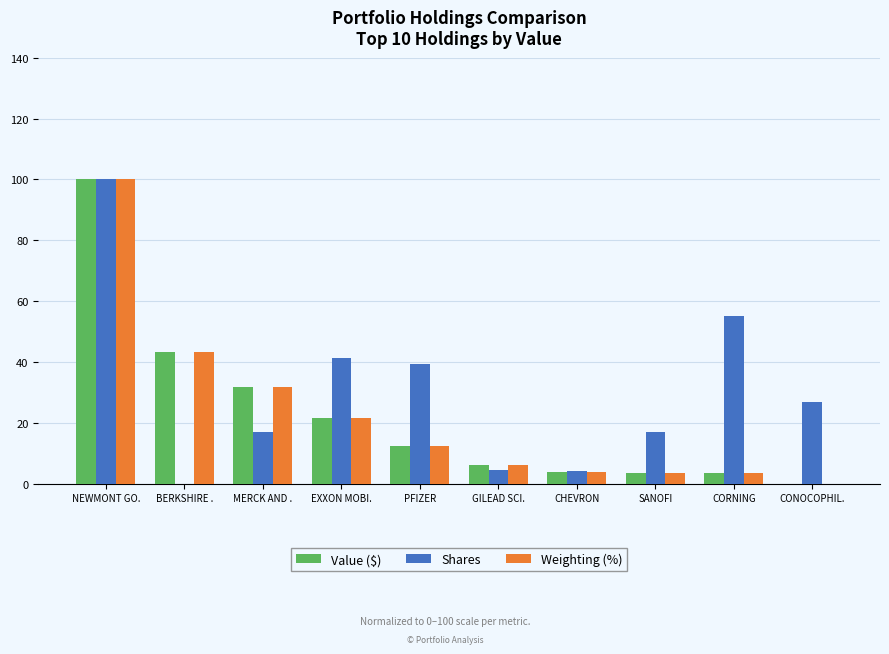

What value does the Weighting (%) series have at MERCK AND .?

31.8